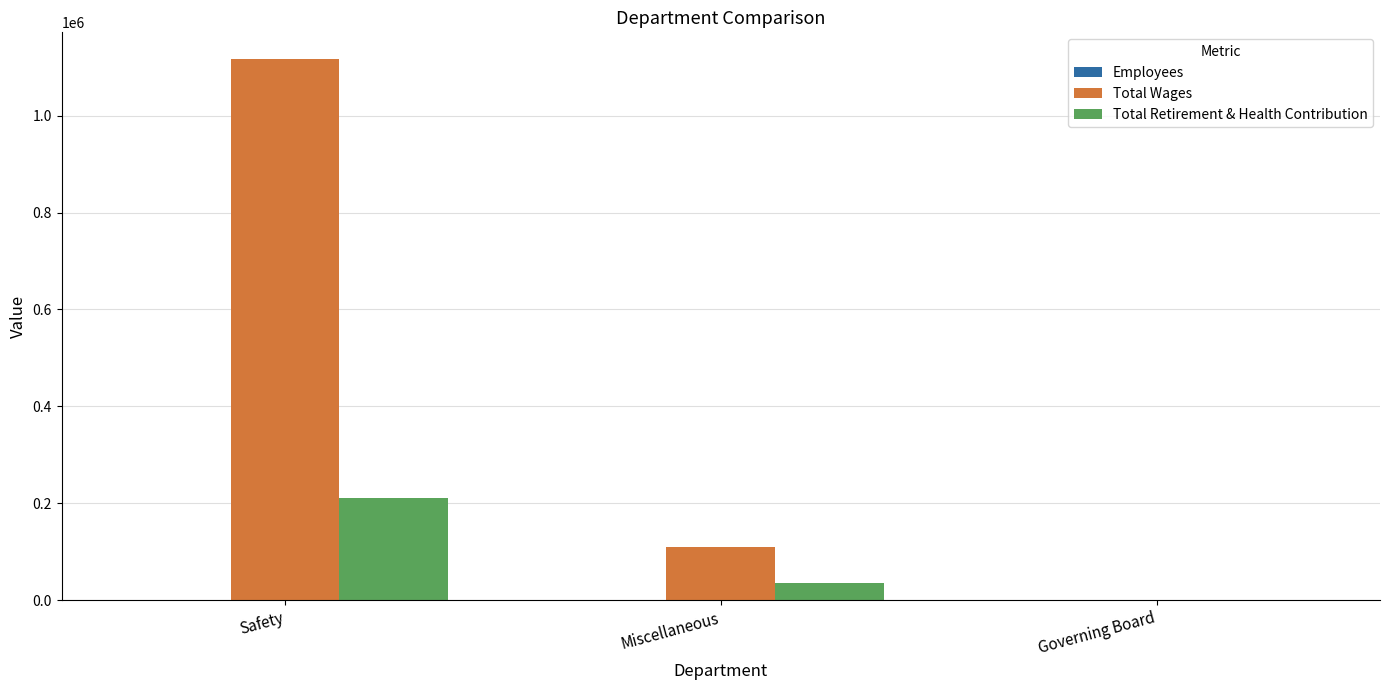

How many distinct data groups are displayed?

3